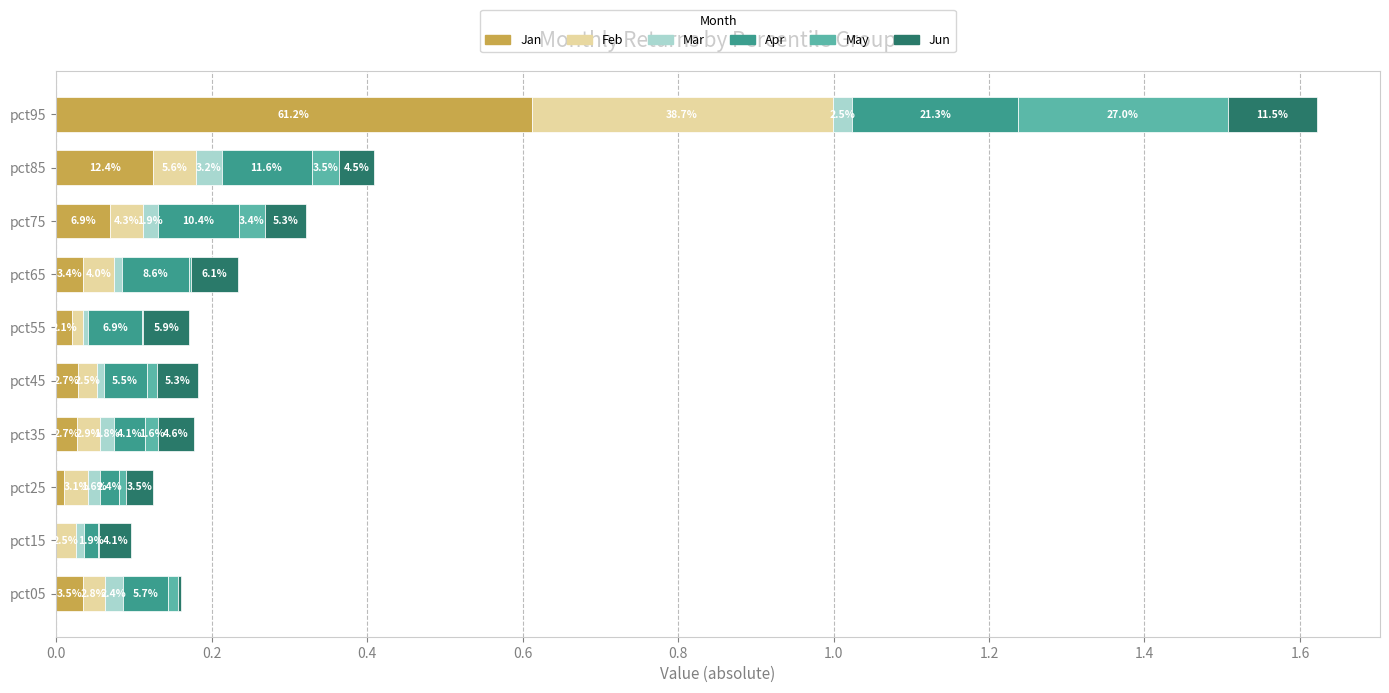

What are all the series names shown in the legend?

Jan, Feb, Mar, Apr, May, Jun